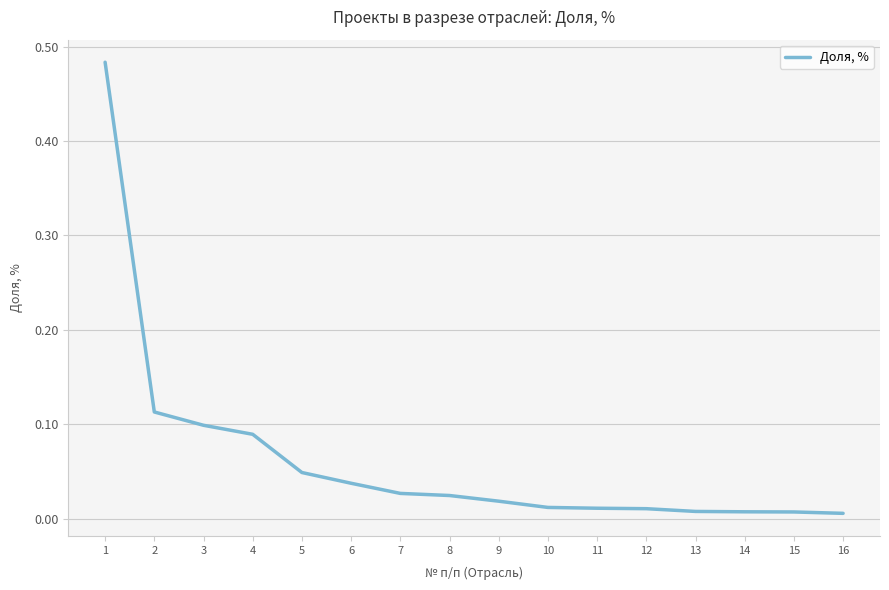

Which has a higher value, 7 or 11?

7